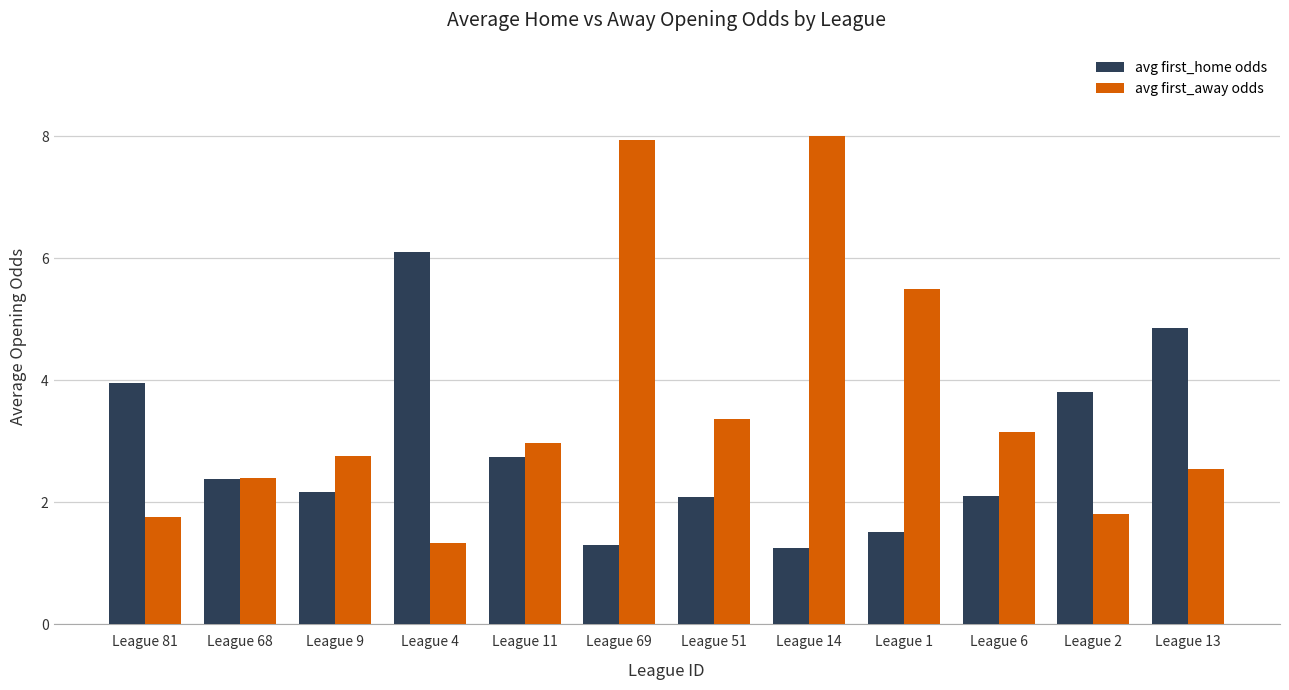

Which category has the highest value in the avg first_home odds series?

League 4